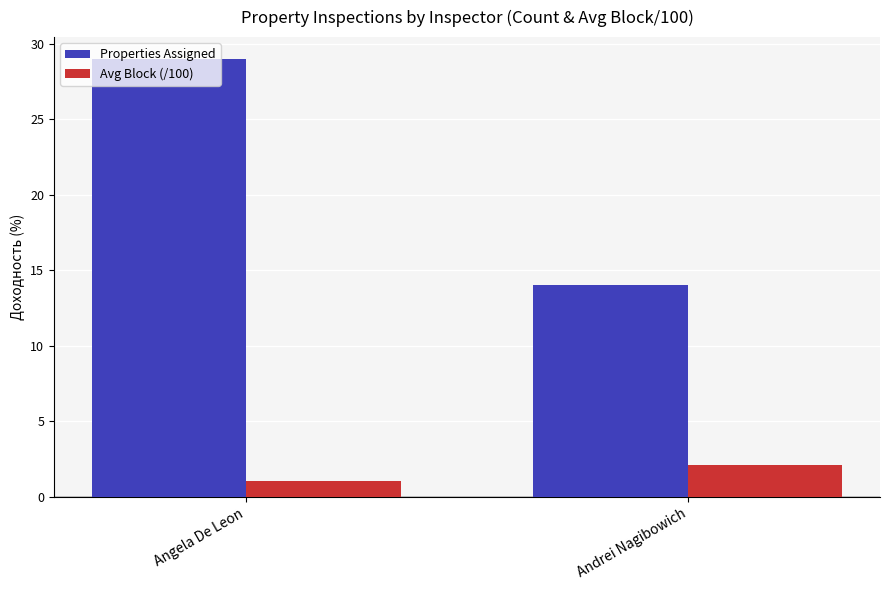

Reading right to left, transcribe all the data shown in this chart.

Properties Assigned: 14.0	29.0
Avg Block (/100): 2.1	1.1